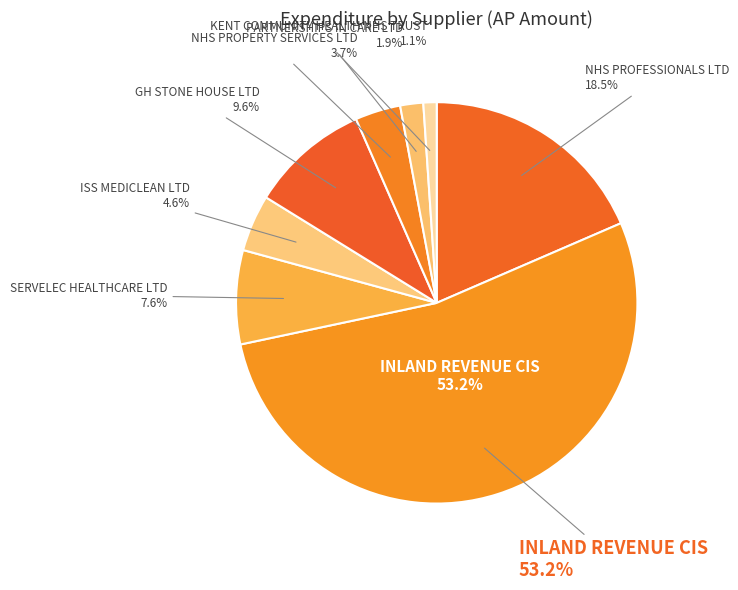

To the nearest percent, what is the difference between the largest and smallest slice percentages?

52%